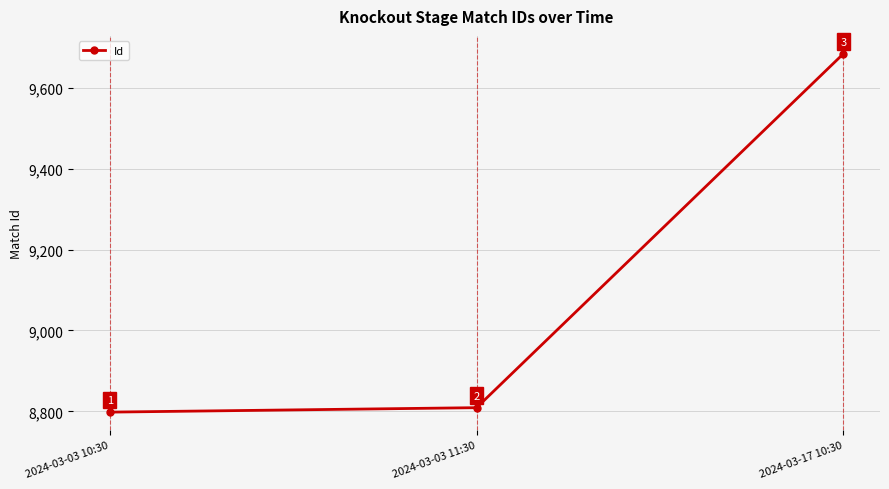

List the labels in order of value, largest first.

2024-03-17 10:30, 2024-03-03 11:30, 2024-03-03 10:30